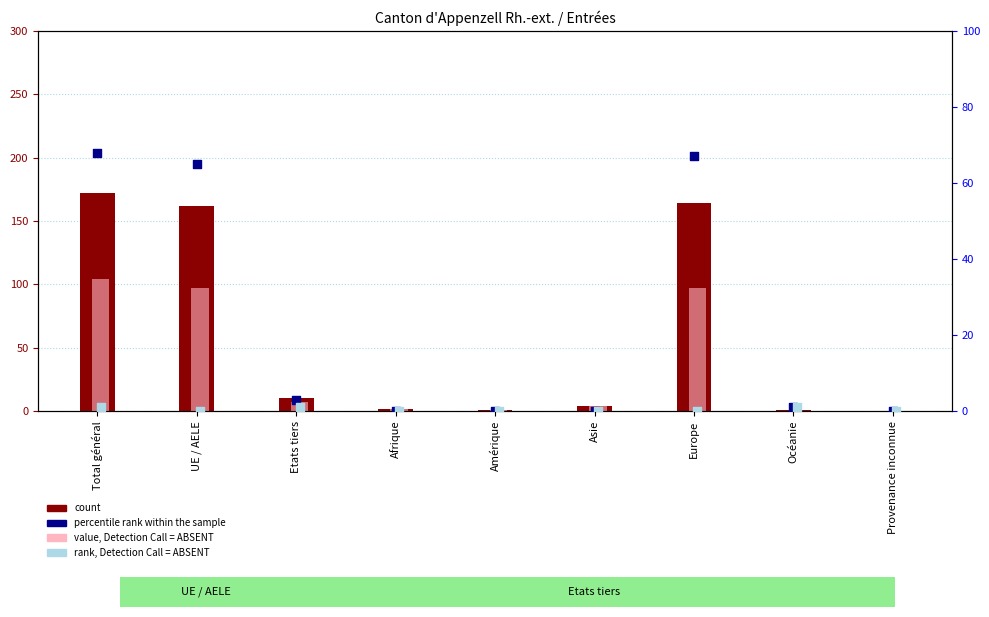

Which series has the largest total across all categories?

count